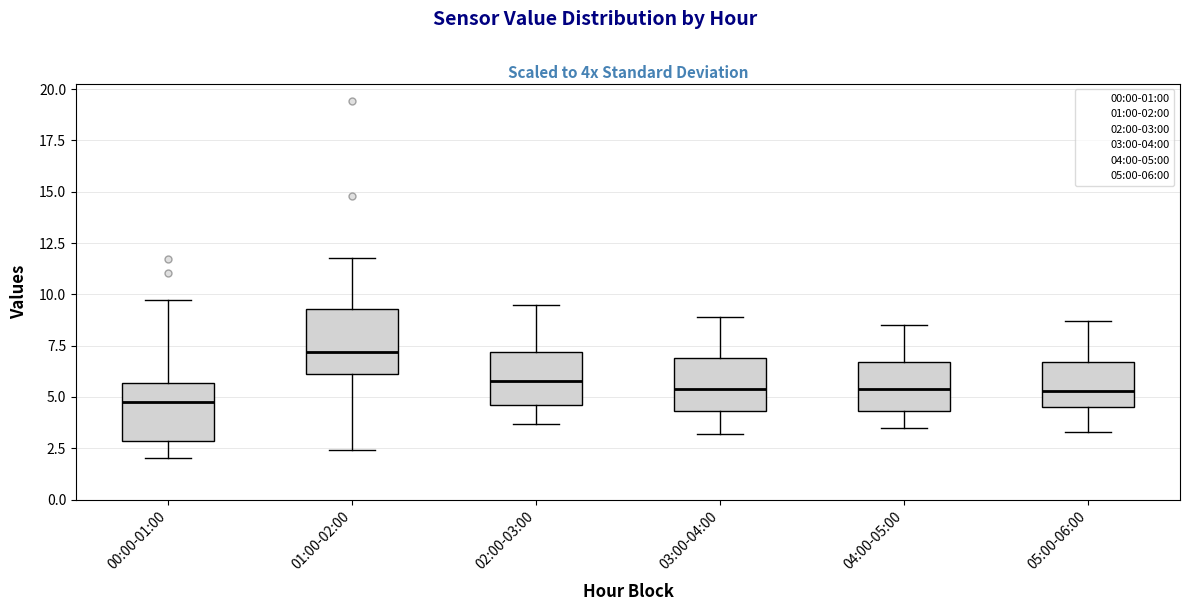

Which box has the lowest median line?

00:00-01:00